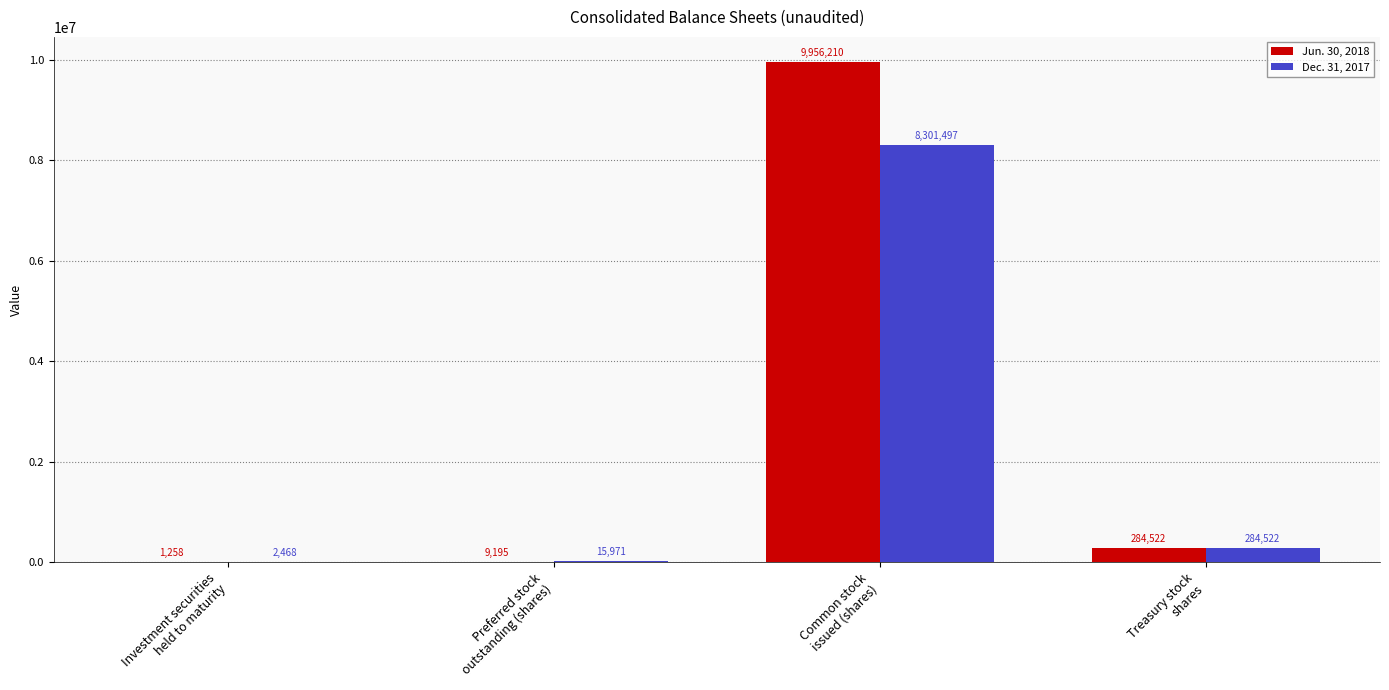

Which category has the highest value in the Jun. 30, 2018 series?

Common stock
issued (shares)